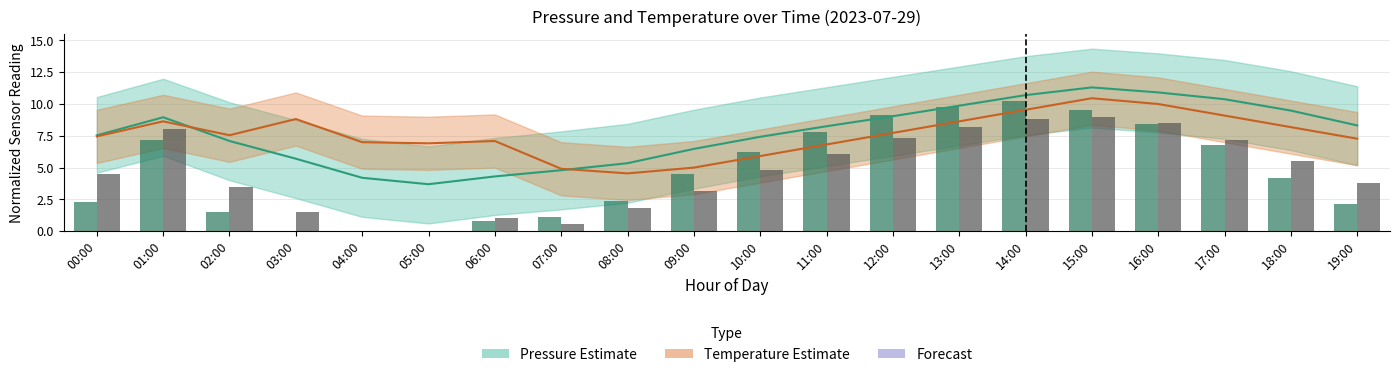

What is the highest value of the Pressure (bar) series?

10.2